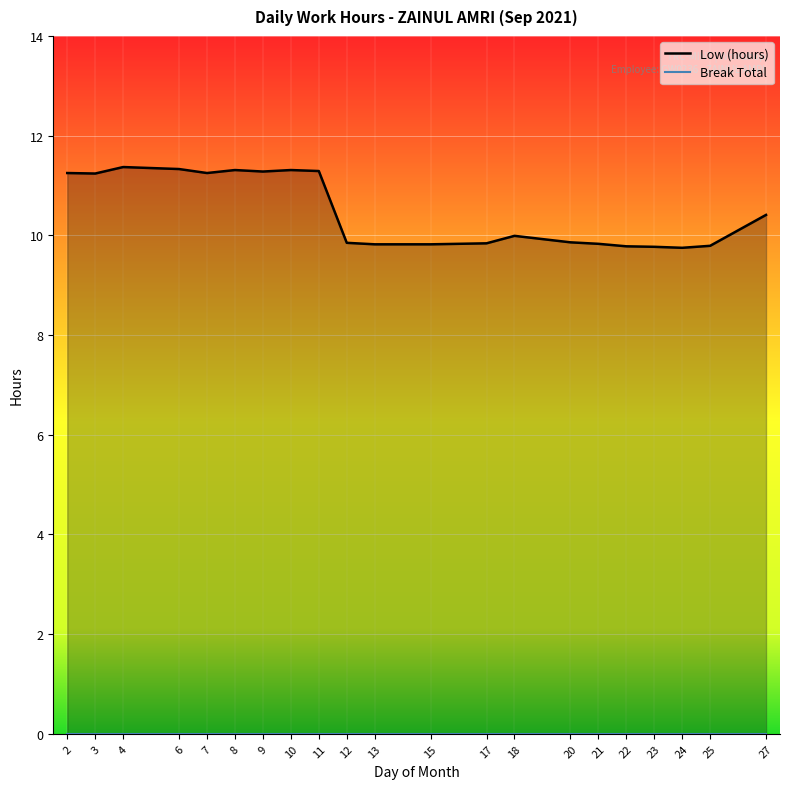

Which series has the largest total across all categories?

Low (hours)